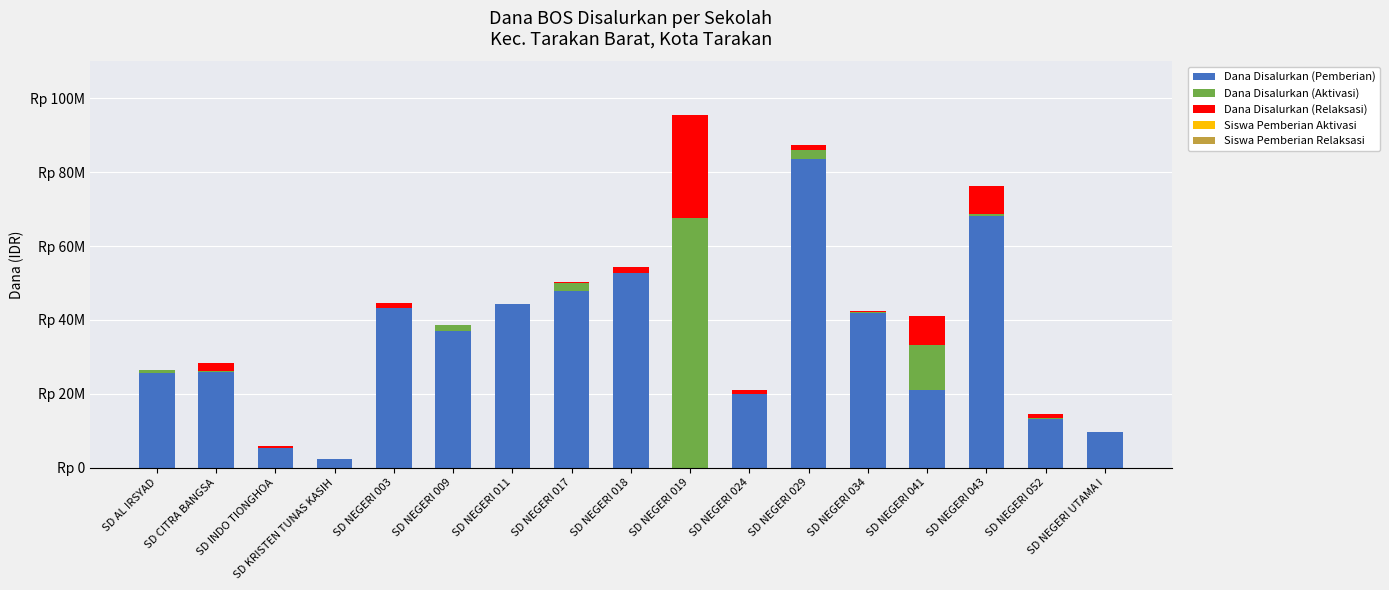

Are the bars grouped side by side (vs. stacked)?

No